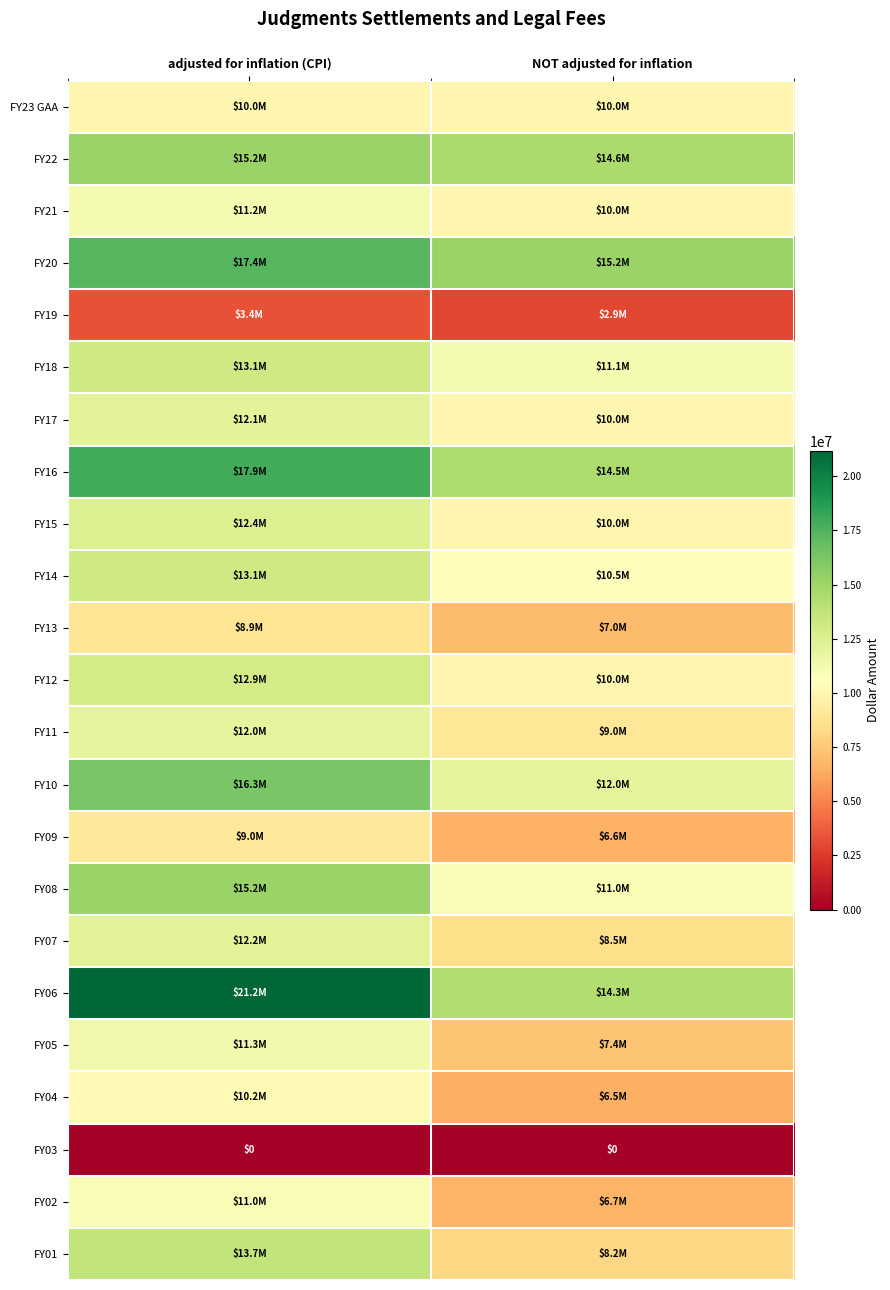

Read the FY09 value at adjusted for inflation (CPI), to the nearest 50.

9019600